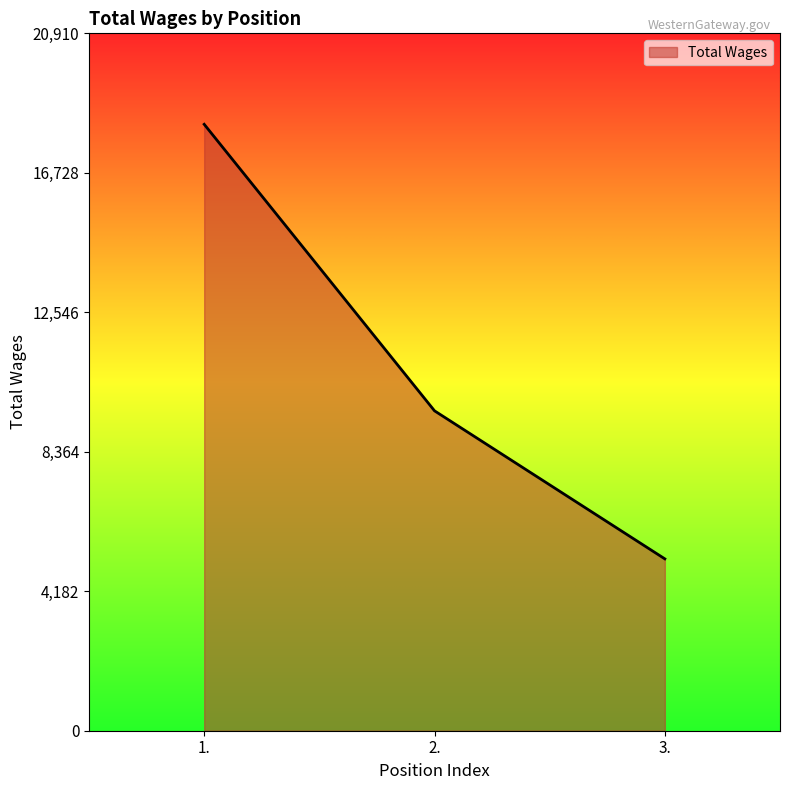

The value at 3. is 3197. True or false?

False